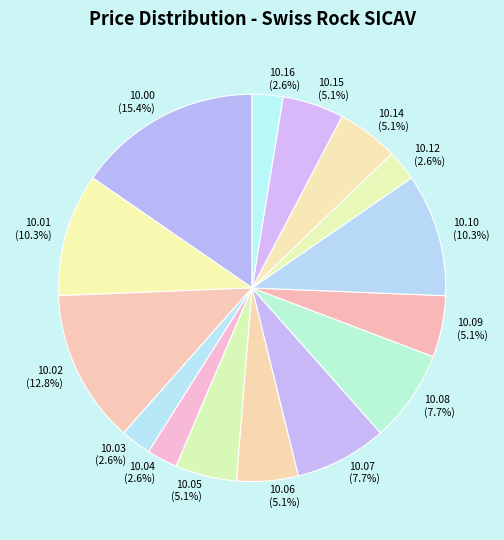

Is there a majority slice in this chart?

No